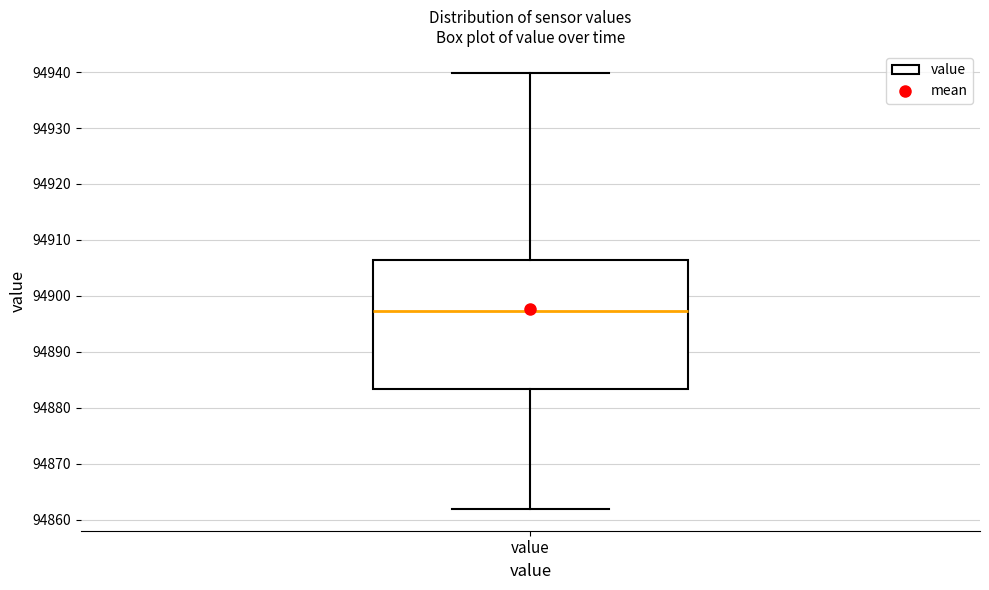

Transcribe this box plot: give where the median line is, the range the box spans, and where the two whiskers end, as read against the y-axis. The values are not printed on the chart, so give them approximately, as read against the axis.

median 94897, box 94883 to 94906, whiskers 94862 to 94940